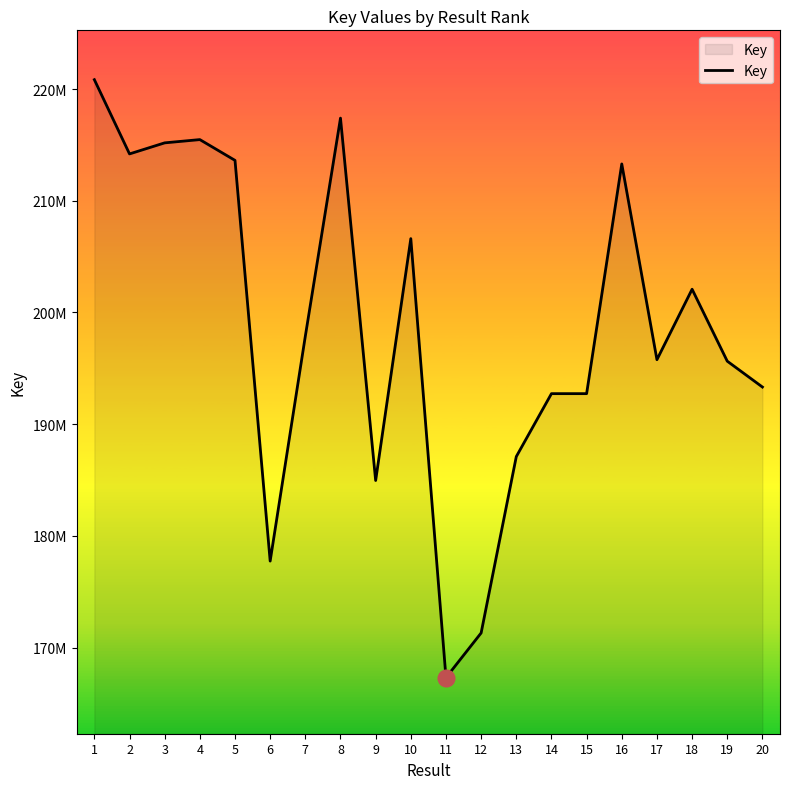

Is it true that the value at 7 is 274766727?

False